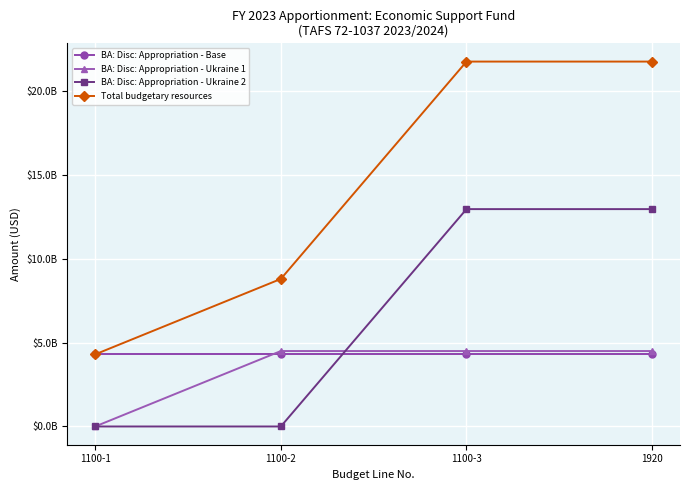

What is the lowest value of the BA: Disc: Appropriation - Base series?

4301301000